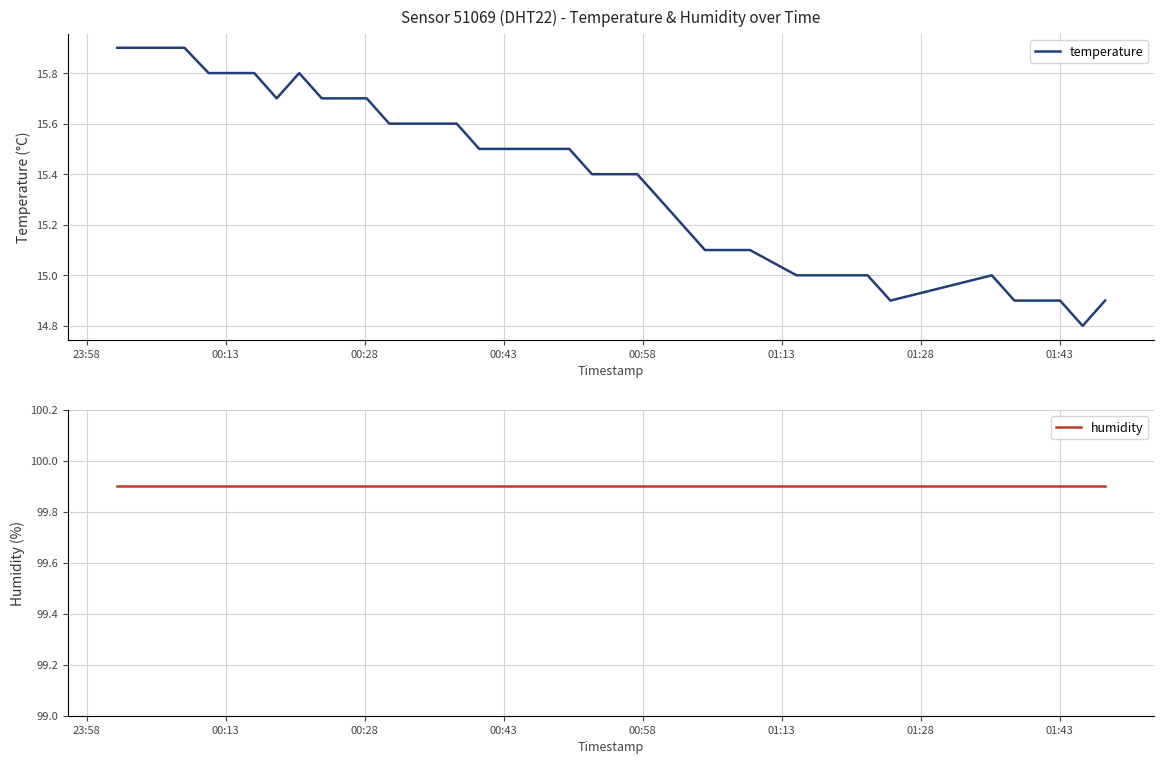

What is the average value of the temperature series?

15.4